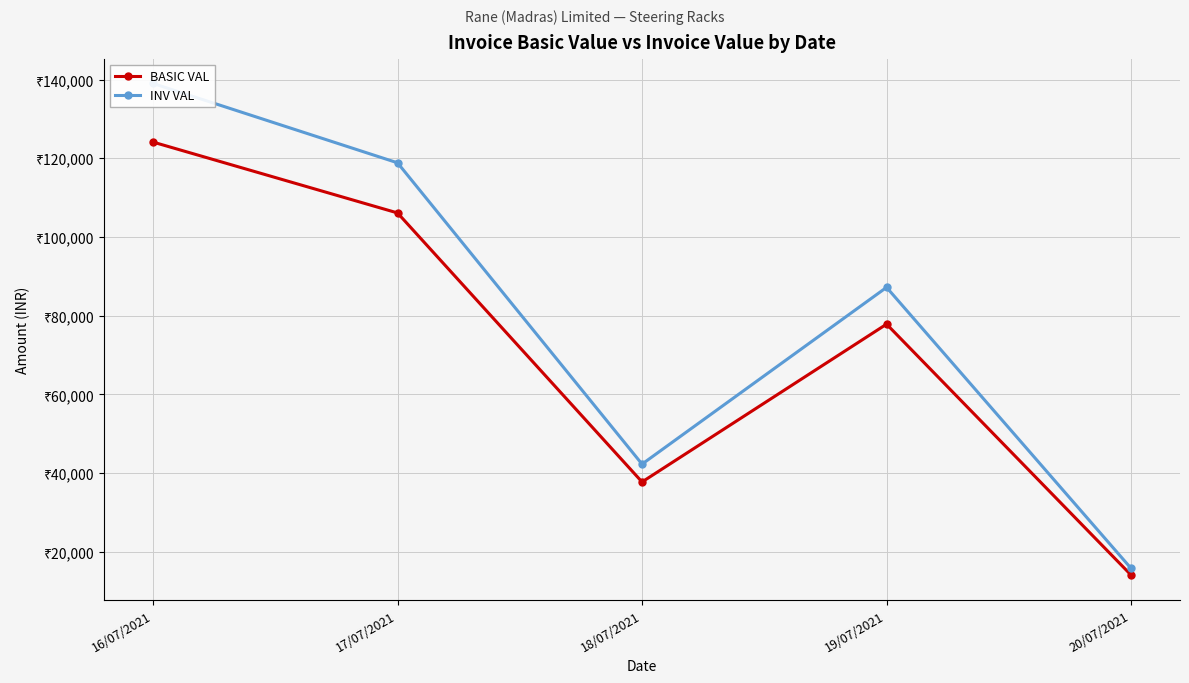

True or false: INV VAL and BASIC VAL intersect in this chart.

False